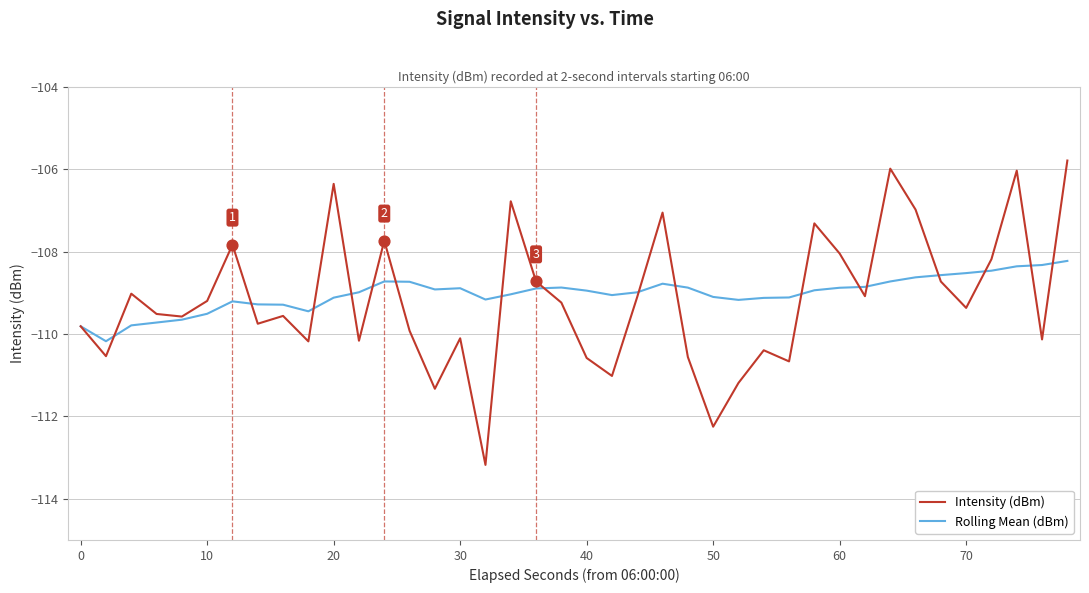

Which series has the largest total across all categories?

Rolling Mean (dBm)